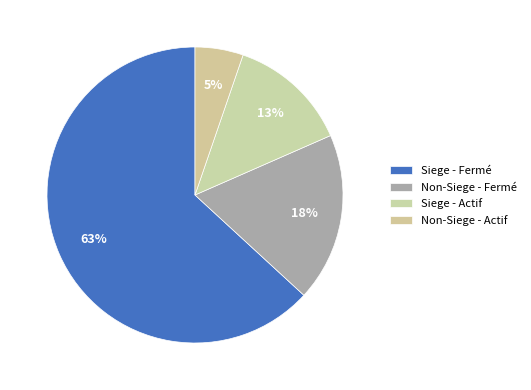

Count the number of slices in the pie.

4